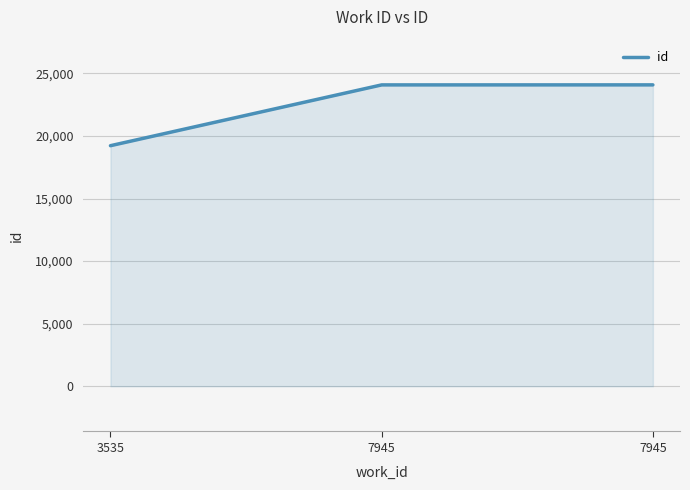

True or false: the data shows 19226 at 3535.

True